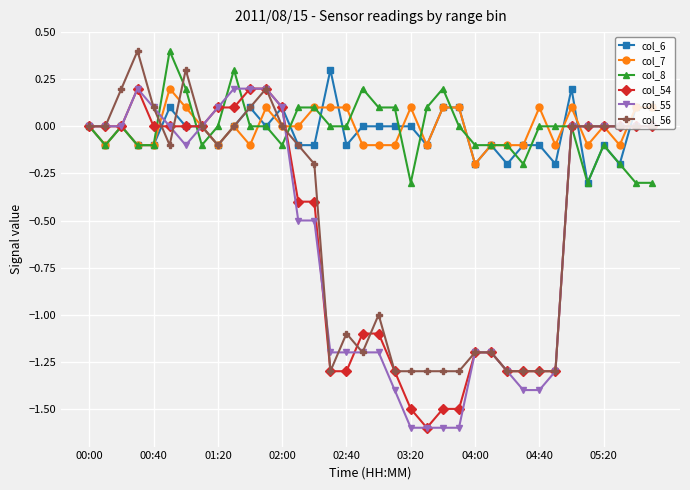

Count the number of categories in the chart.

36